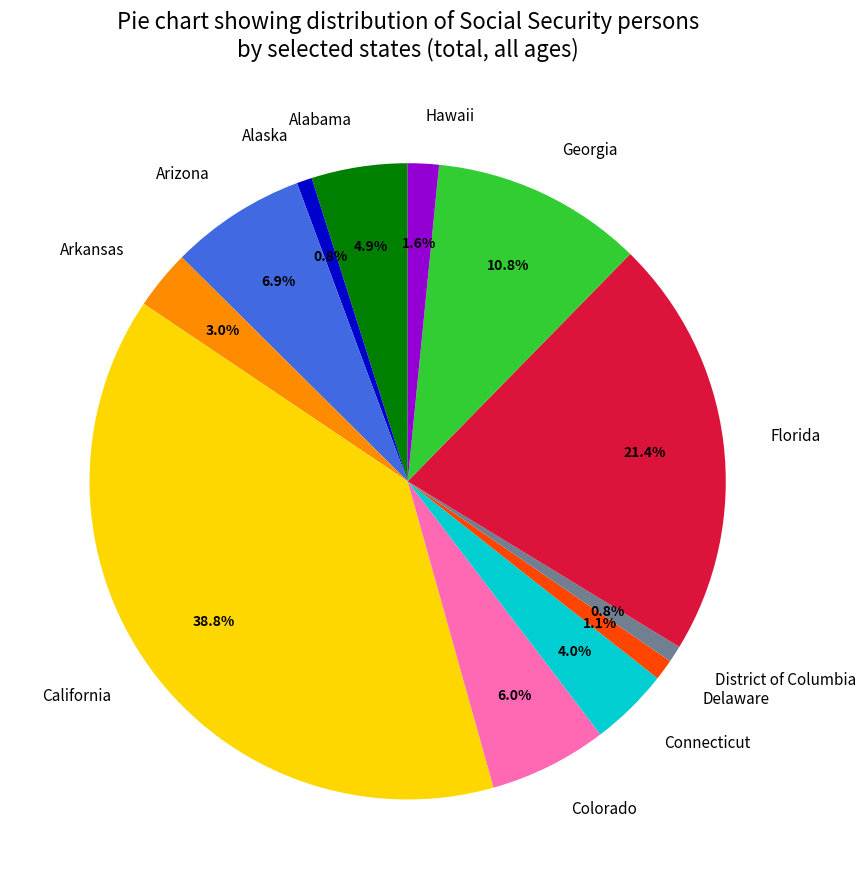

What percentage is the Arizona slice, to the nearest percent?

7%